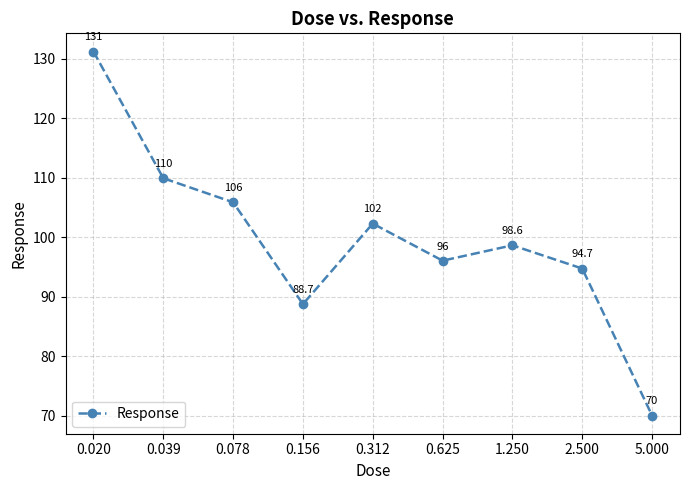

What is the difference between the maximum and second lowest values?

42.4